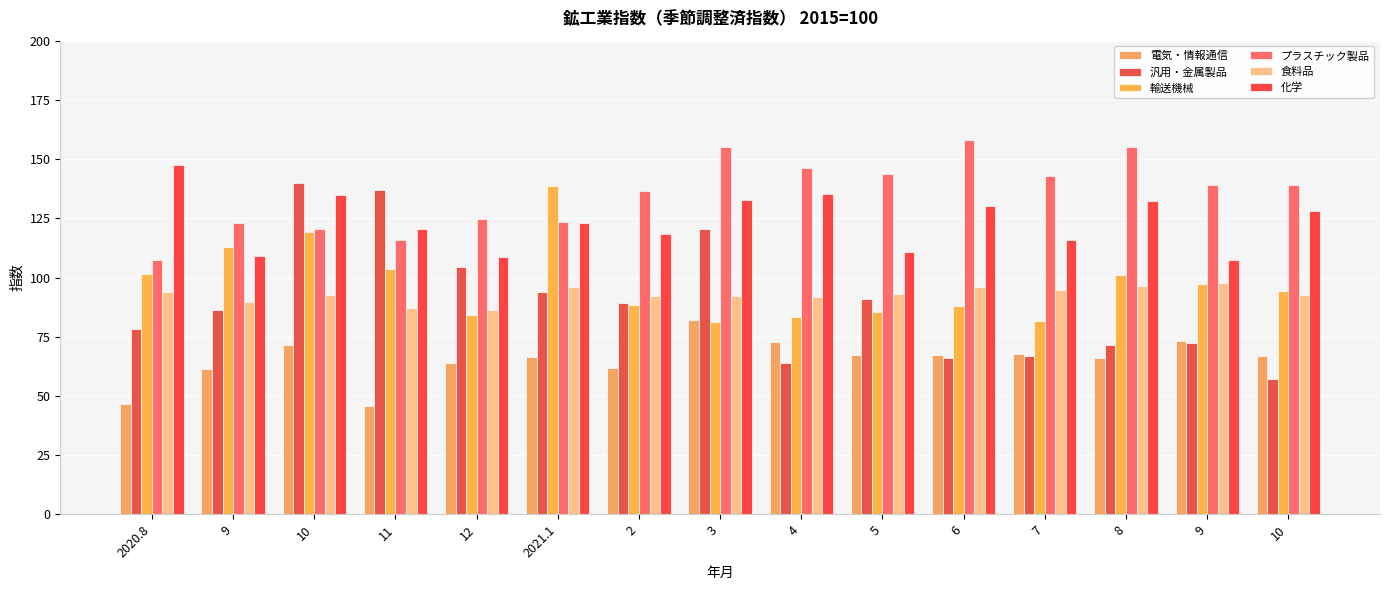

What is the average value of the 電気・情報通信 series?

65.4